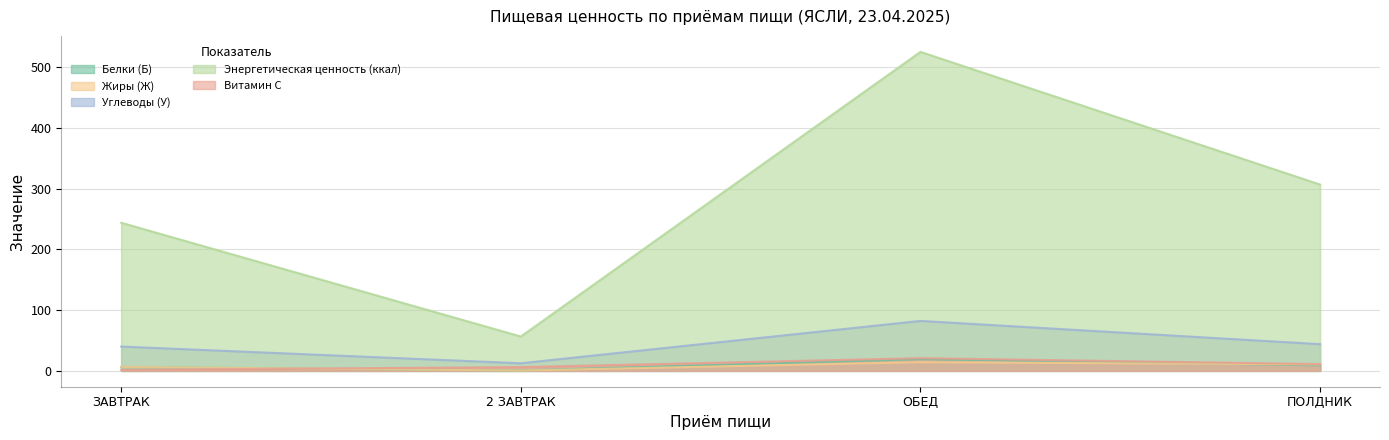

What is the spread (max minus min) of values at ОБЕД?

511.1